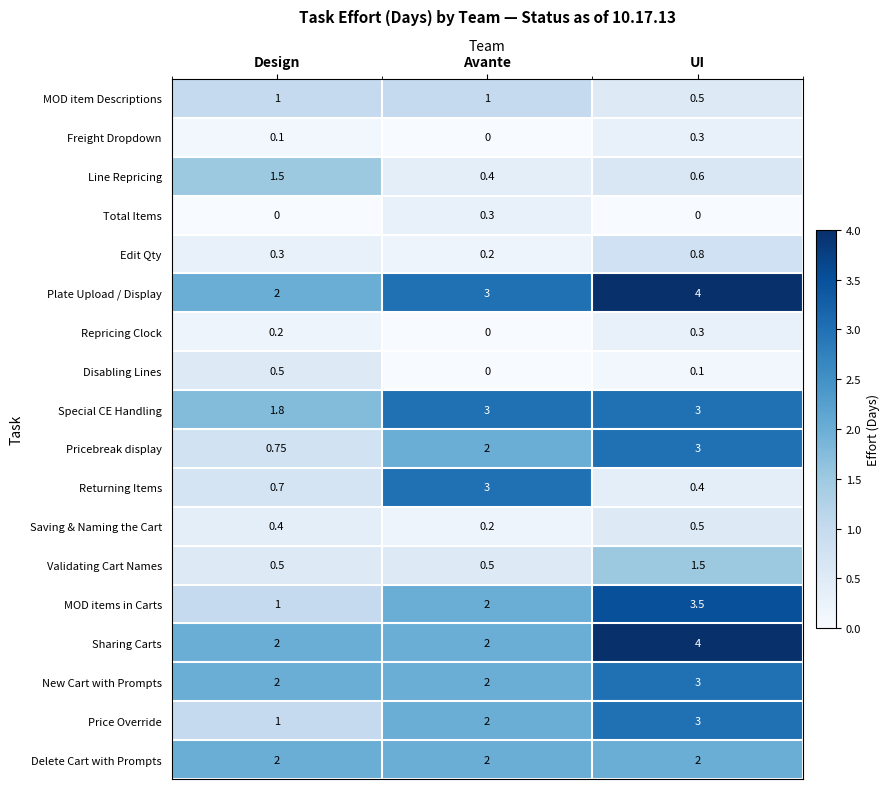

At which label is MOD item Descriptions closest to 0?

UI